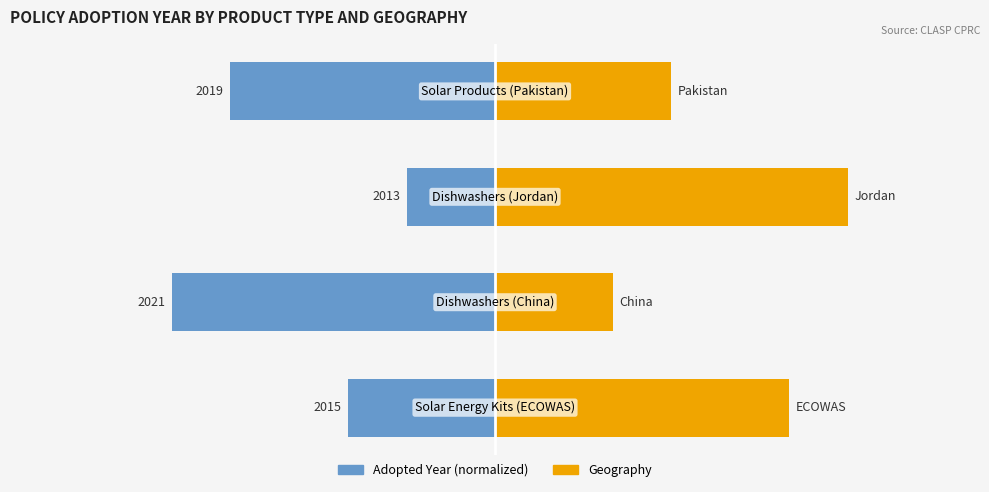

Reading left to right, transcribe all the data shown in this chart.

Adopted Year (normalized): 0=-33.3	1=-73.3	2=-20.0	3=-60.0
Remaining Scale: 0=66.7	1=26.7	2=80.0	3=40.0